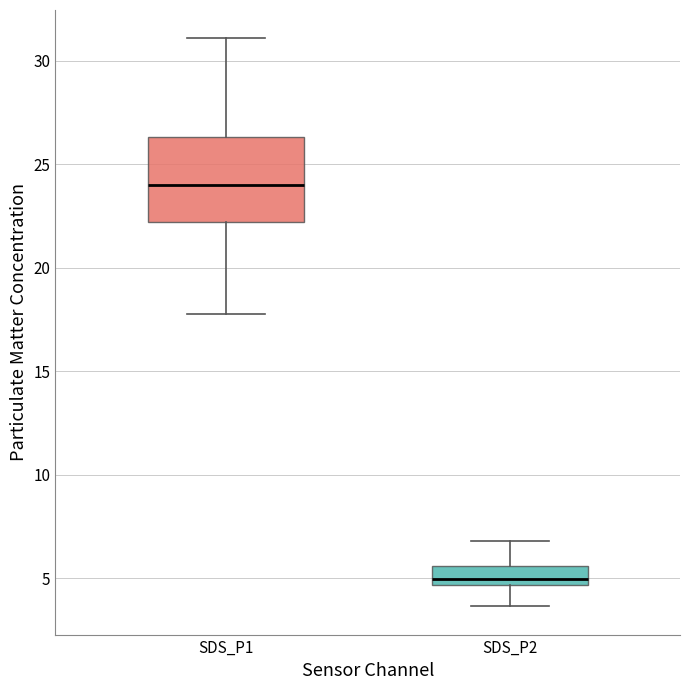

Which box's median line is the highest?

SDS_P1